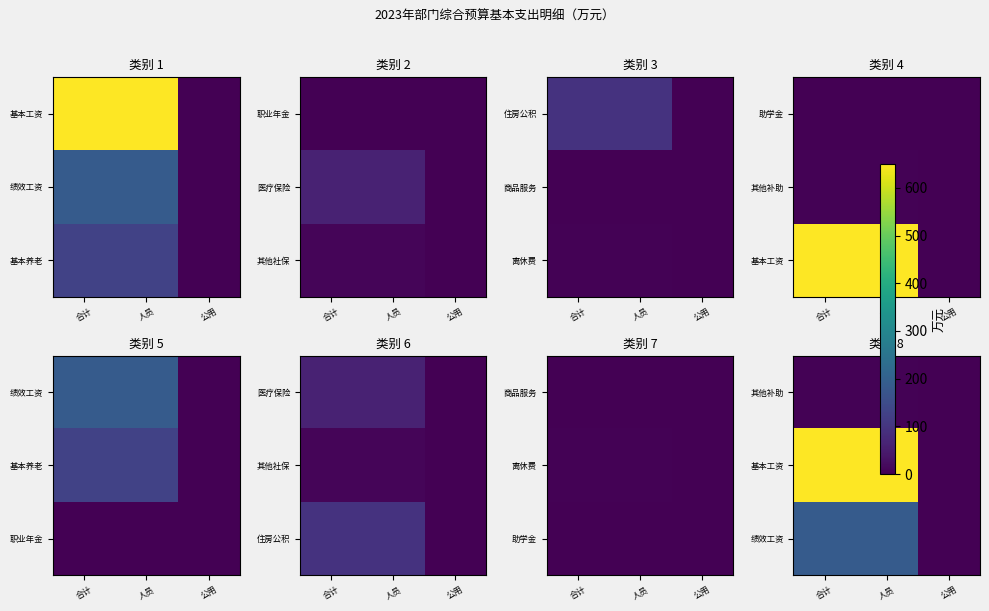

How many positive values does the 其他补助 series have?

2